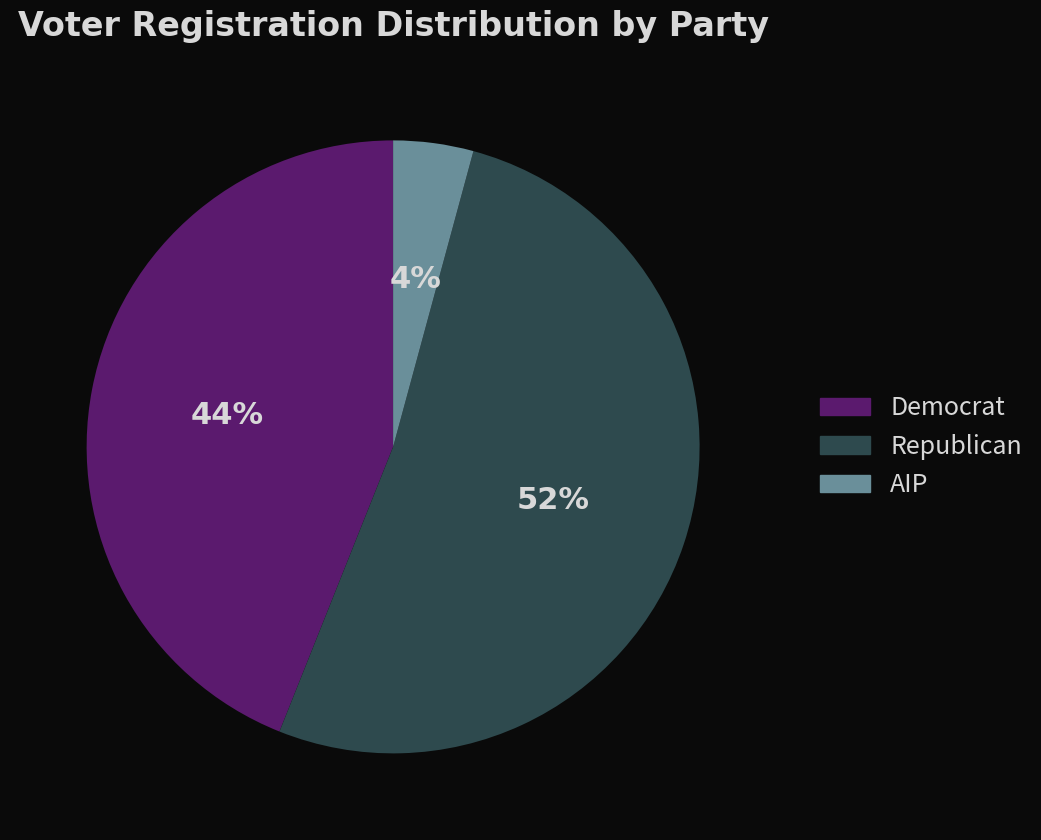

To the nearest percent, what is the difference between the largest and smallest slice percentages?

48%